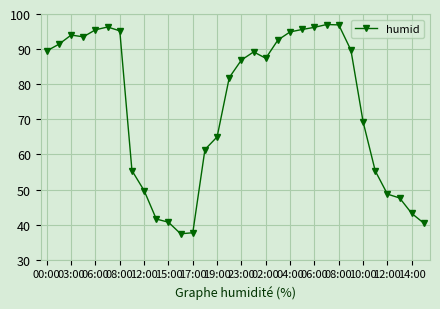

What is the value of the 25th point from the left?

96.9